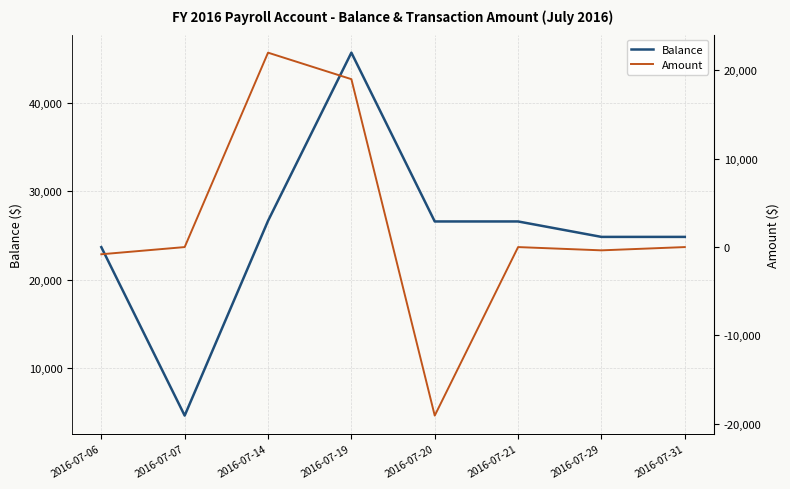

Is the value of Balance at 2016-07-14 greater than the value of Amount at 2016-07-31?

Yes